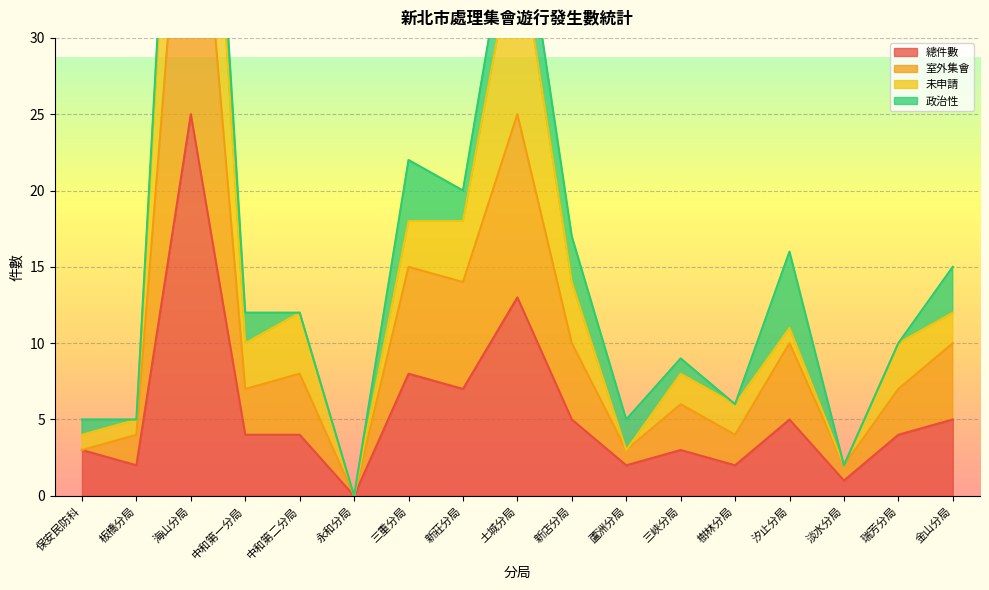

Read the 總件數 value at 新店分局, to the nearest 5.

5